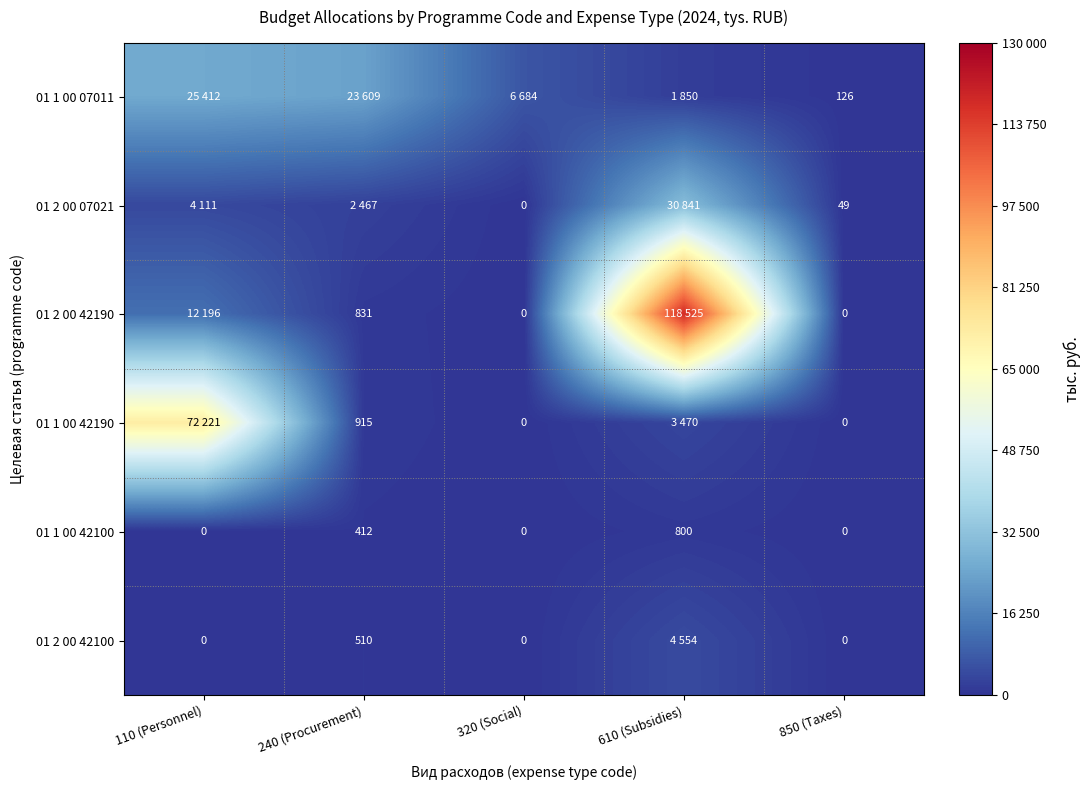

What is the highest value of the 01 1 00 42100 series?

800.0